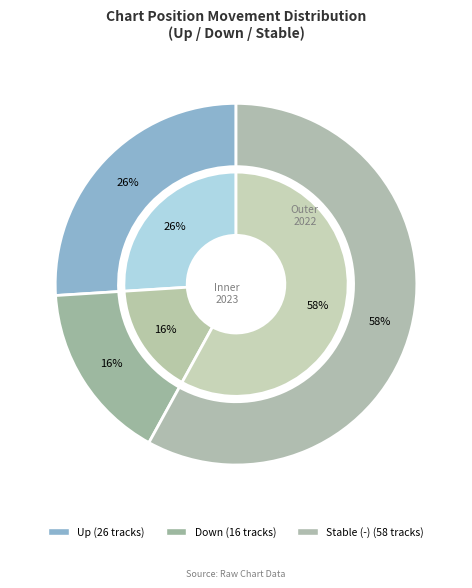

Is it true that - is 58% of the pie?

True